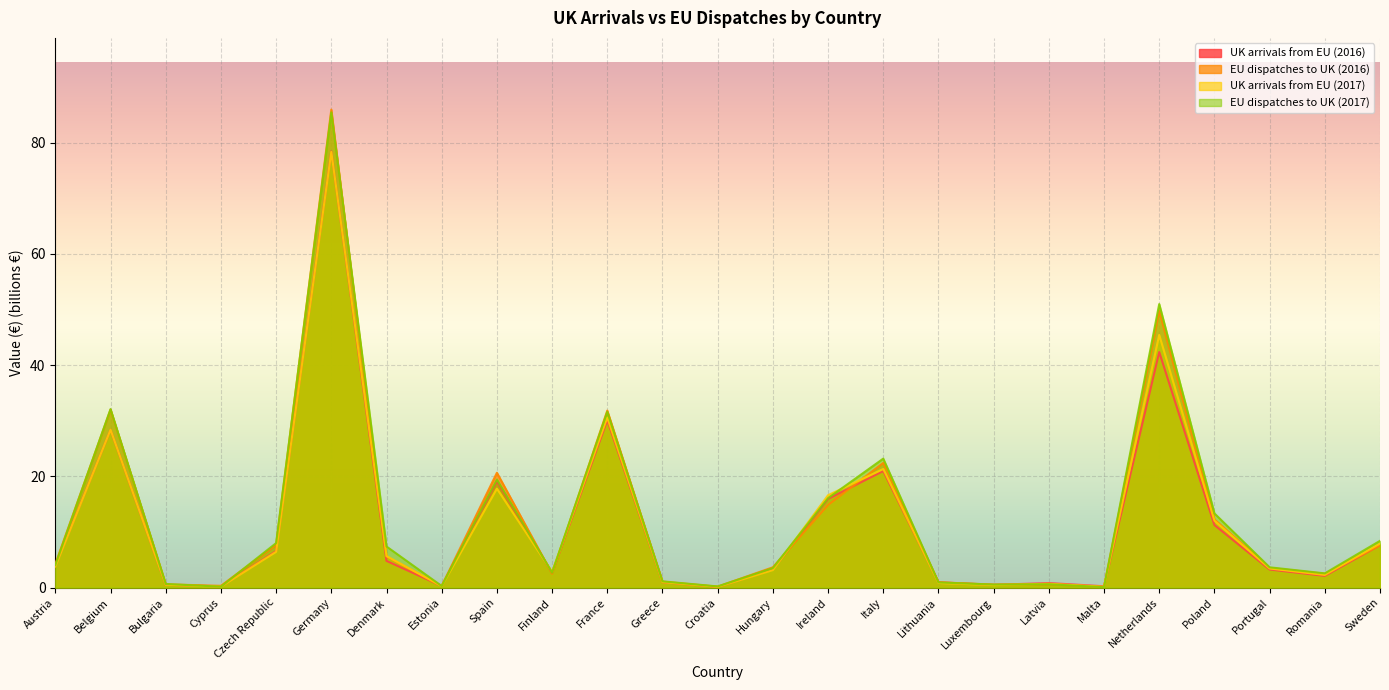

Read the UK arrivals from EU (2016) value at Cyprus.

0.2